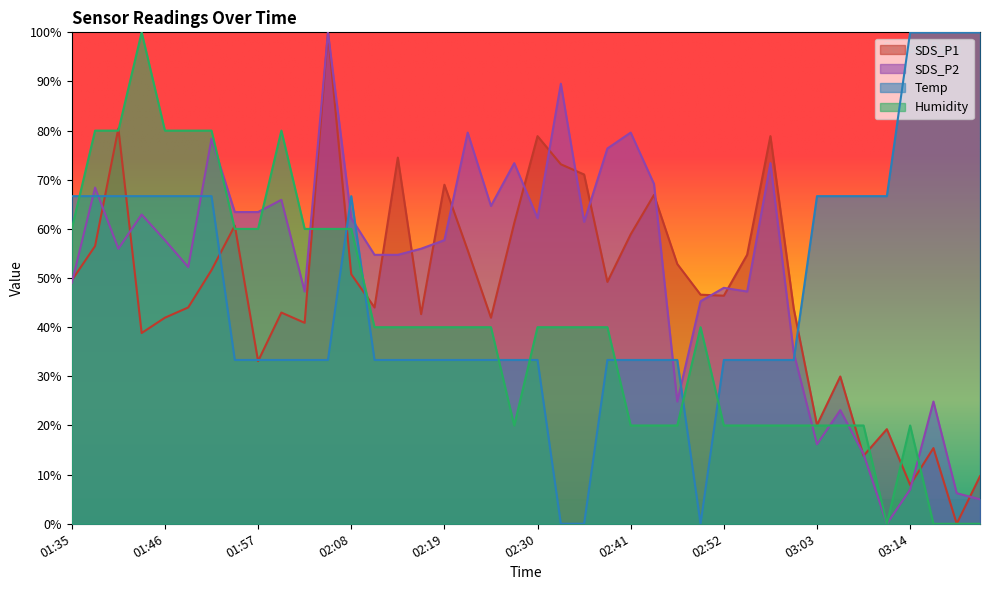

Does the chart have visible grid lines?

No